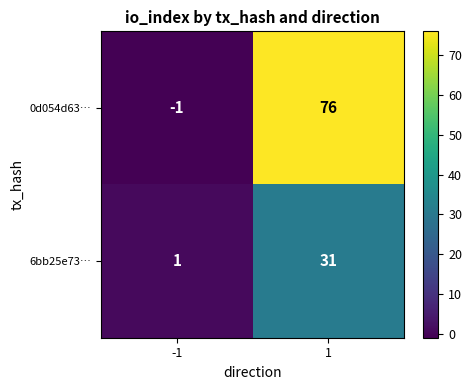

Reading right to left, transcribe all the data shown in this chart.

0d054d63…: 1=76	-1=-1
6bb25e73…: 1=31	-1=1